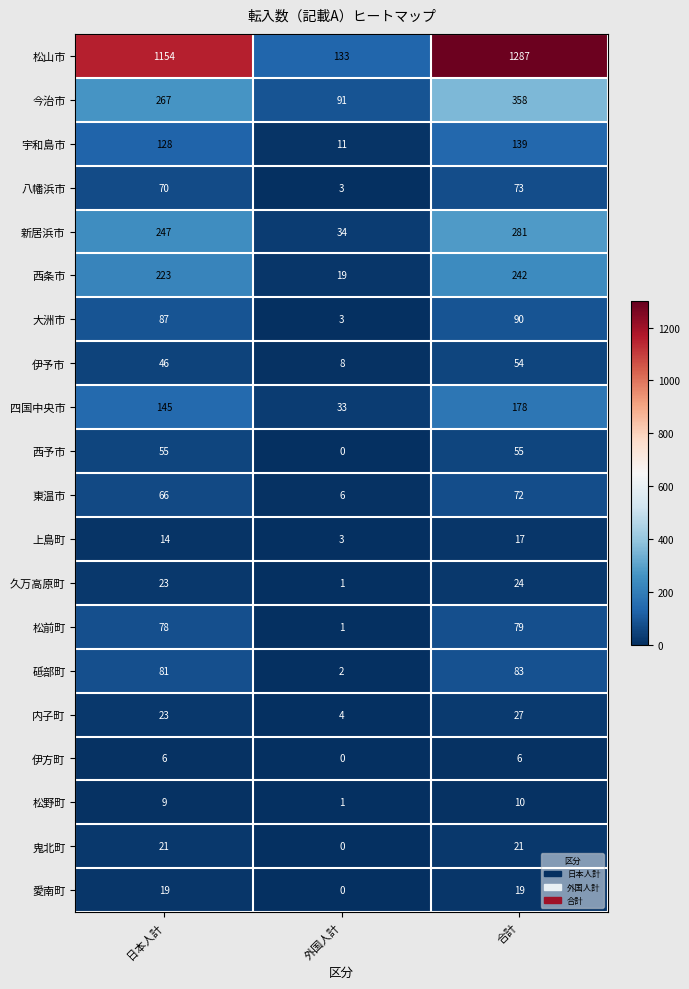

What is the average value of the 愛南町 series?

13